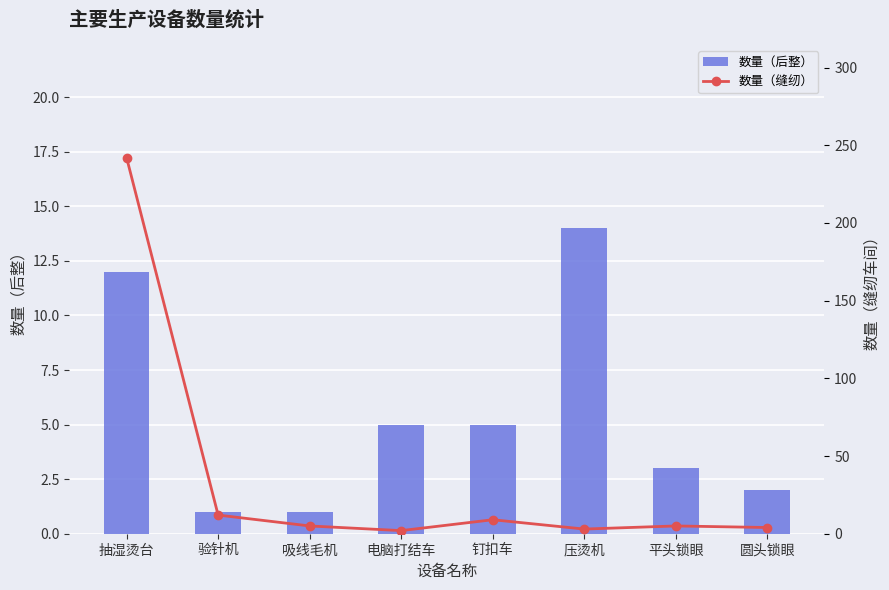

Does the chart contain stacked bars?

No